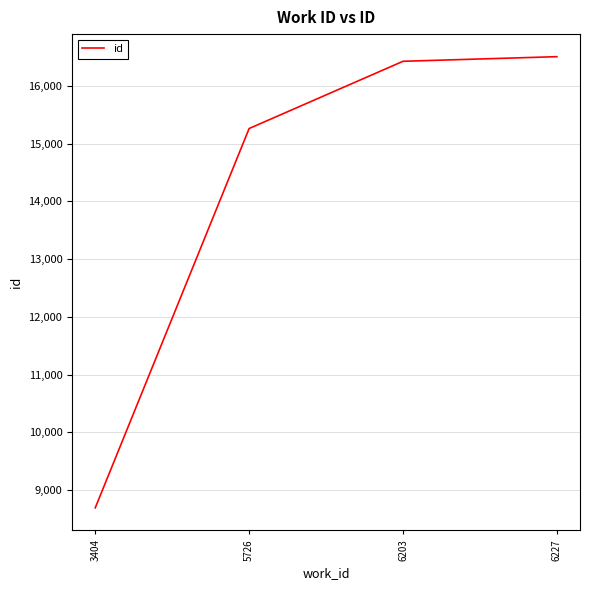

What is the greatest value displayed?

16504